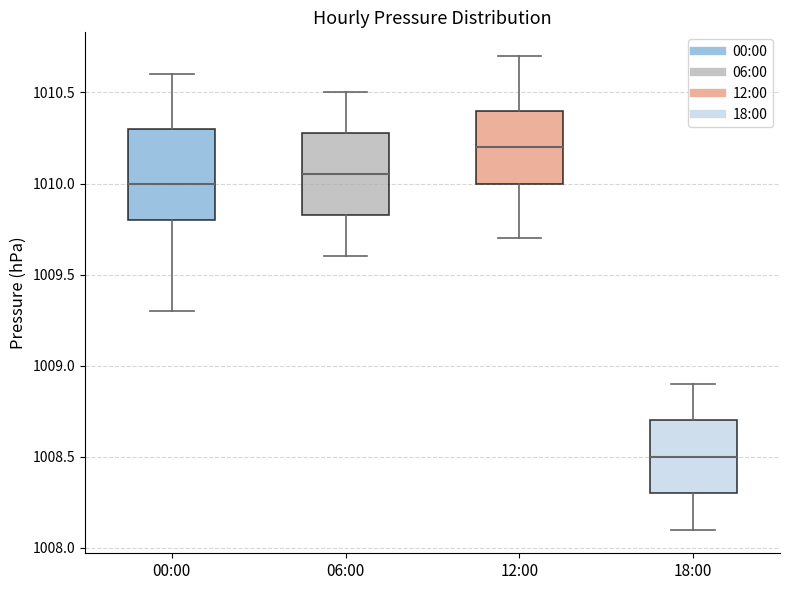

Which box has the highest median line?

12:00